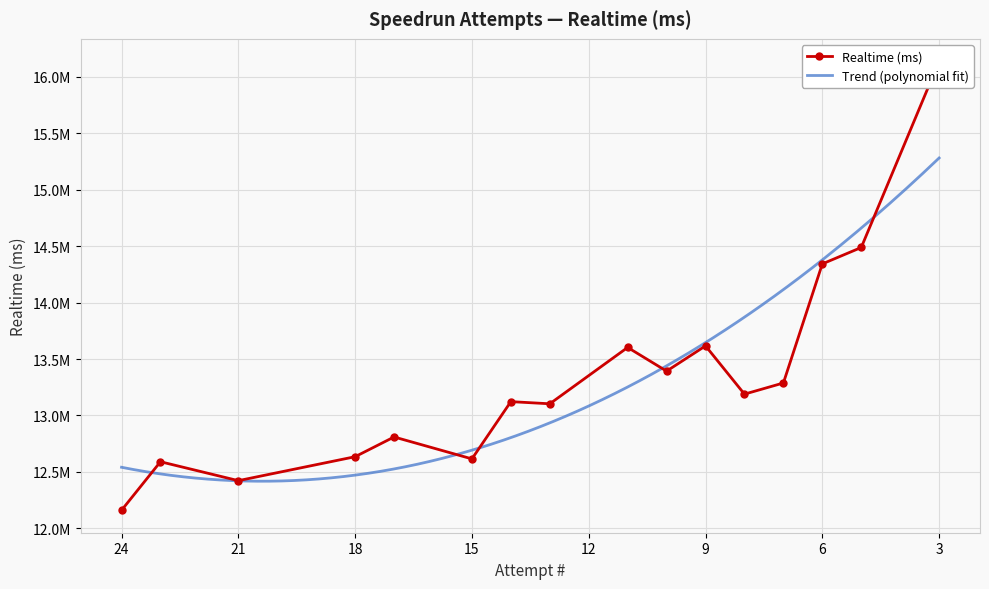

The chart shows a value of 13188858 at 8. True or false?

True